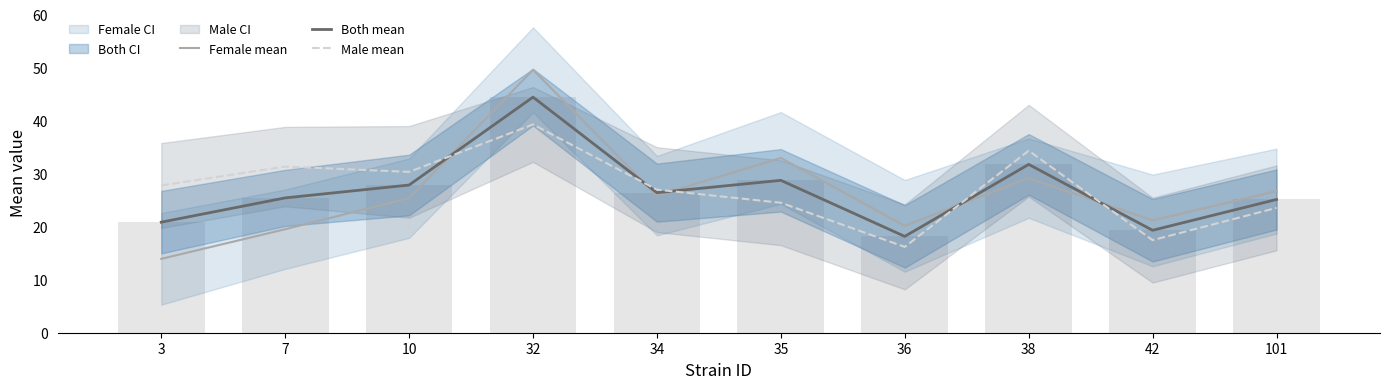

Is the value of Female mean at 7 greater than the value of Male mean at 32?

No